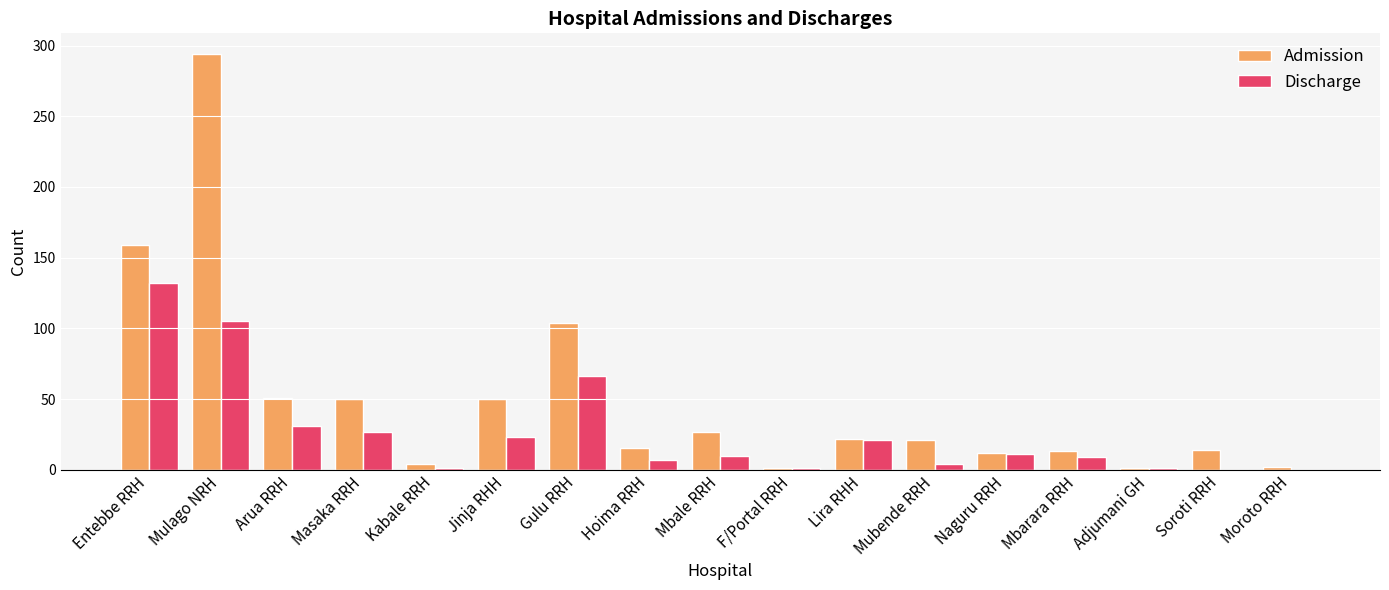

At which category does the chart reach its peak across all series?

Mulago NRH